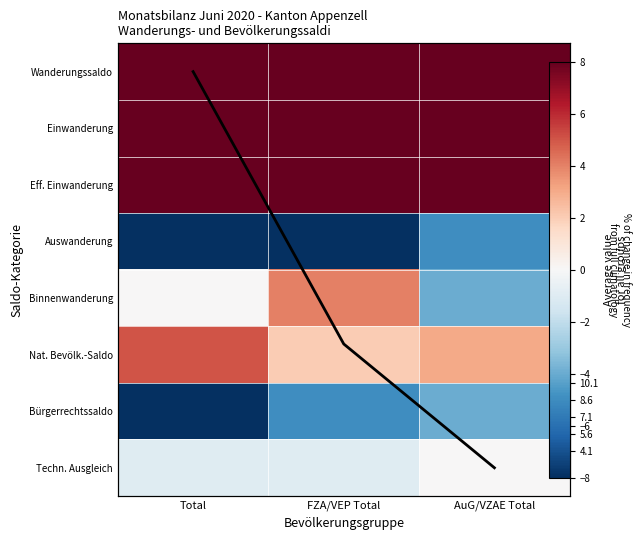

How many values in the Binnenwanderung series are below 0?

1